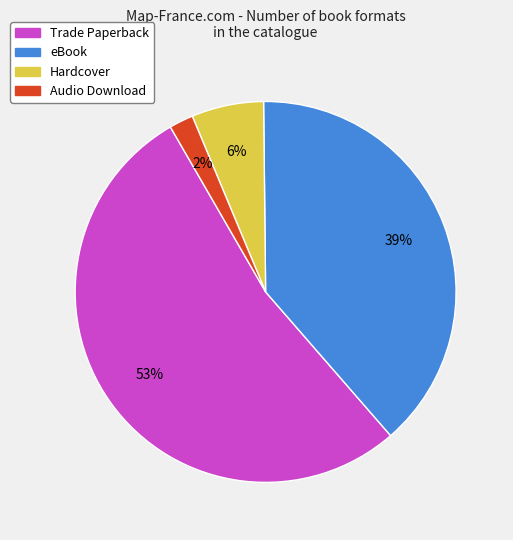

How many segments does this pie chart have?

4